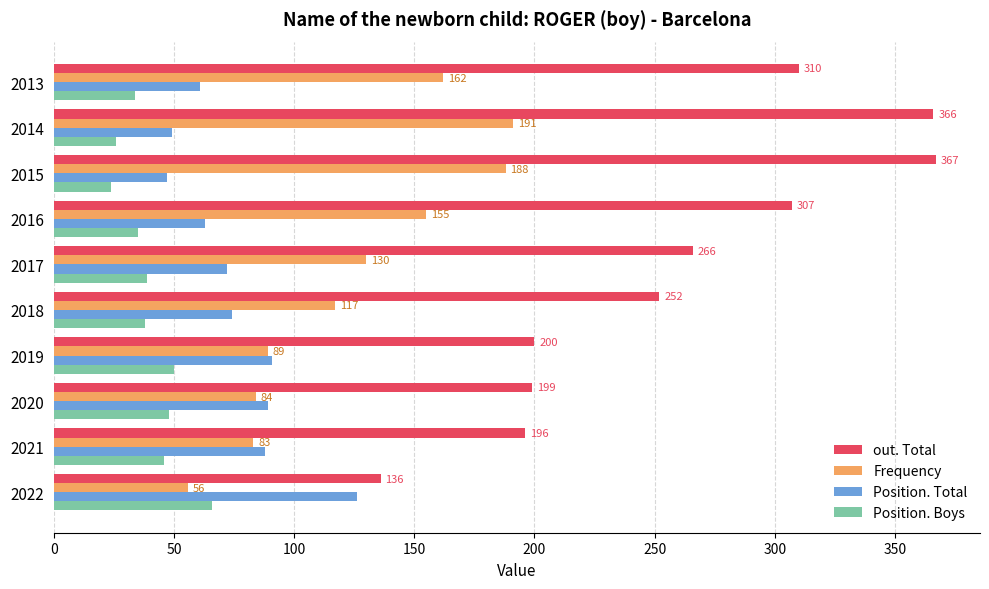

Which series has the largest total across all categories?

out. Total